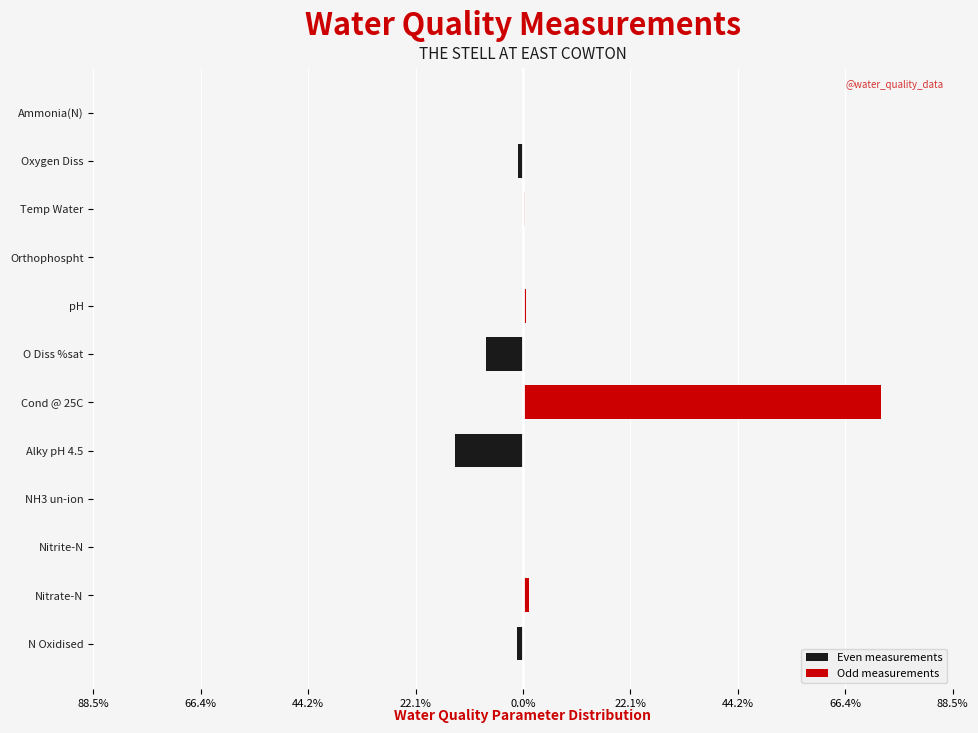

Which series has the largest range (max minus min)?

Odd measurements